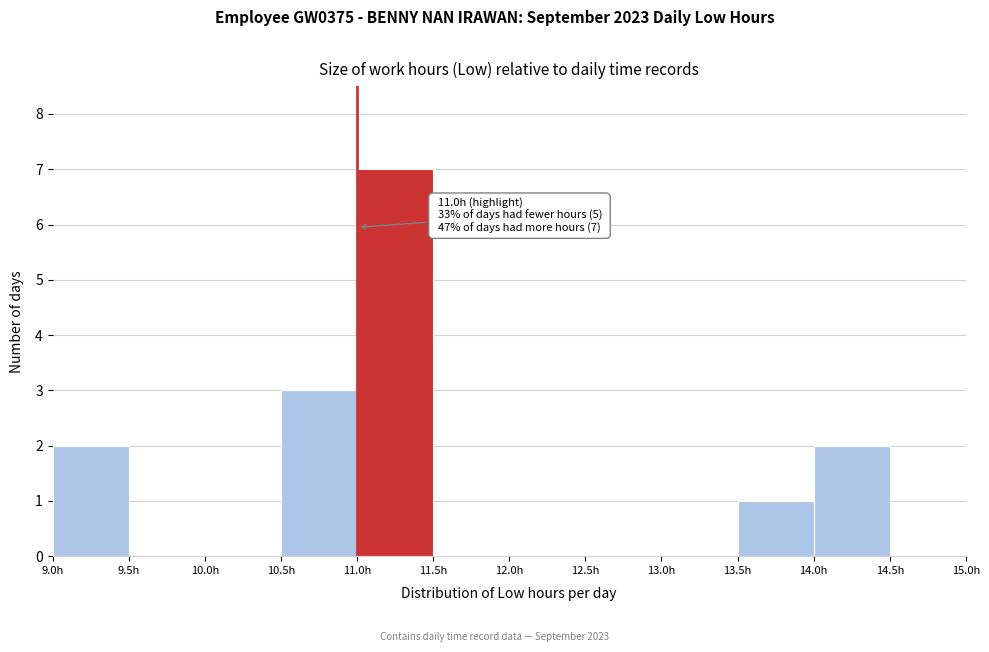

Over which range of the x-axis is the bar tallest?

11.0 to 11.5